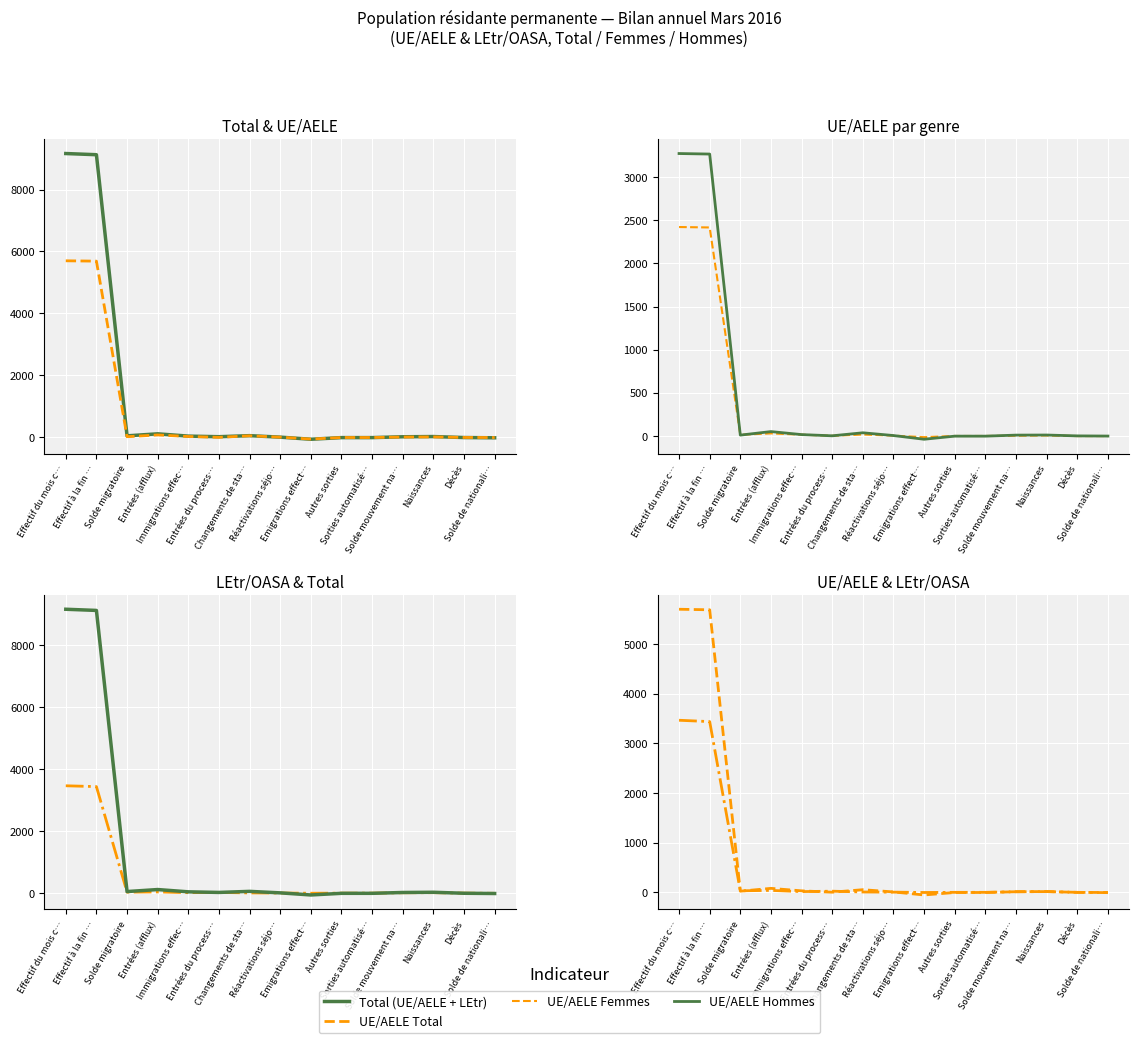

Is the value of UE/AELE Femmes at Sorties automatisé… greater than the value of Total (UE/AELE + LEtr) at Immigrations effec…?

No